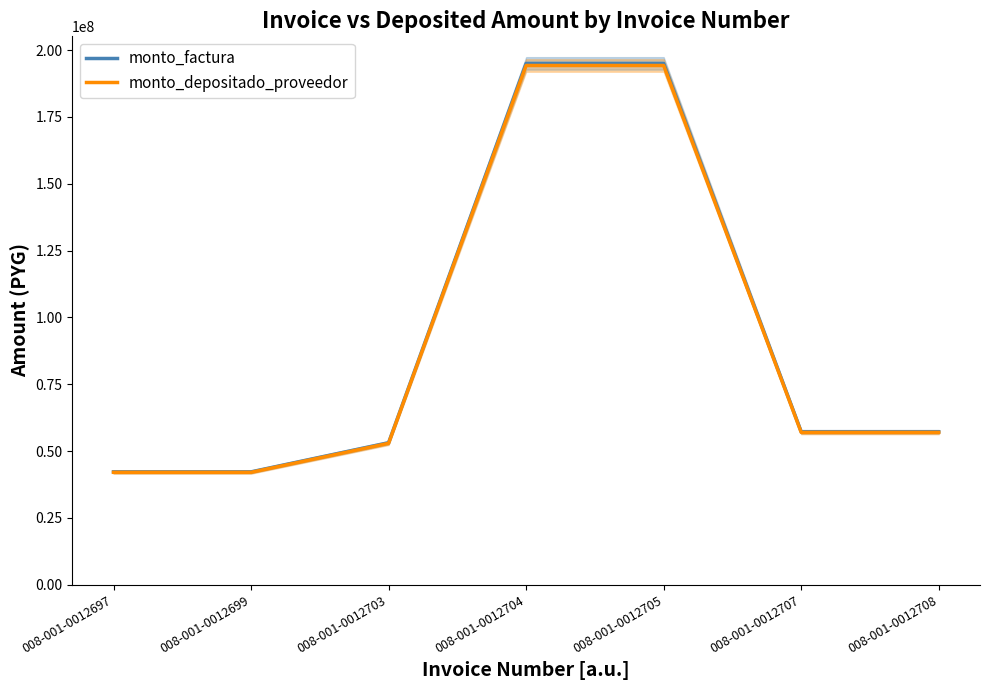

Which category has the highest value across all series?

008-001-0012704